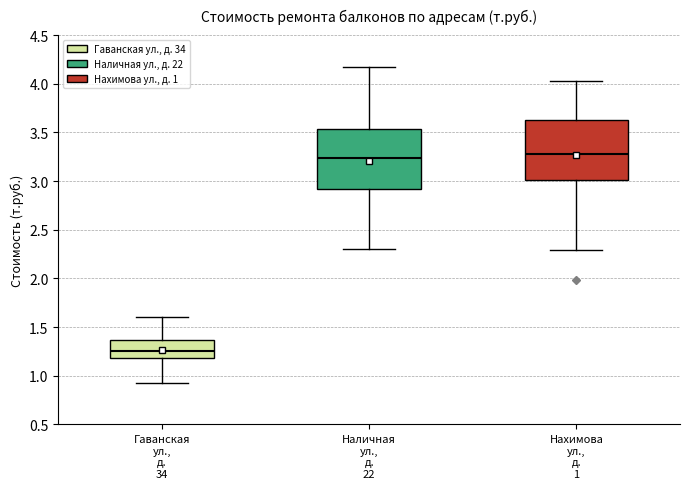

Reading left to right, read every box against the y-axis: the position of its median line, the range the box covers, and the ends of its whiskers. The values are not printed on the chart, so give them approximately, as read against the axis.

Гаванская ул., д. 34: median 1.25, box 1.20 to 1.35, whiskers 0.90 to 1.60
Наличная ул., д. 22: median 3.25, box 2.90 to 3.55, whiskers 2.30 to 4.15
Нахимова ул., д. 1: median 3.30, box 3.00 to 3.65, whiskers 2.30 to 4.05